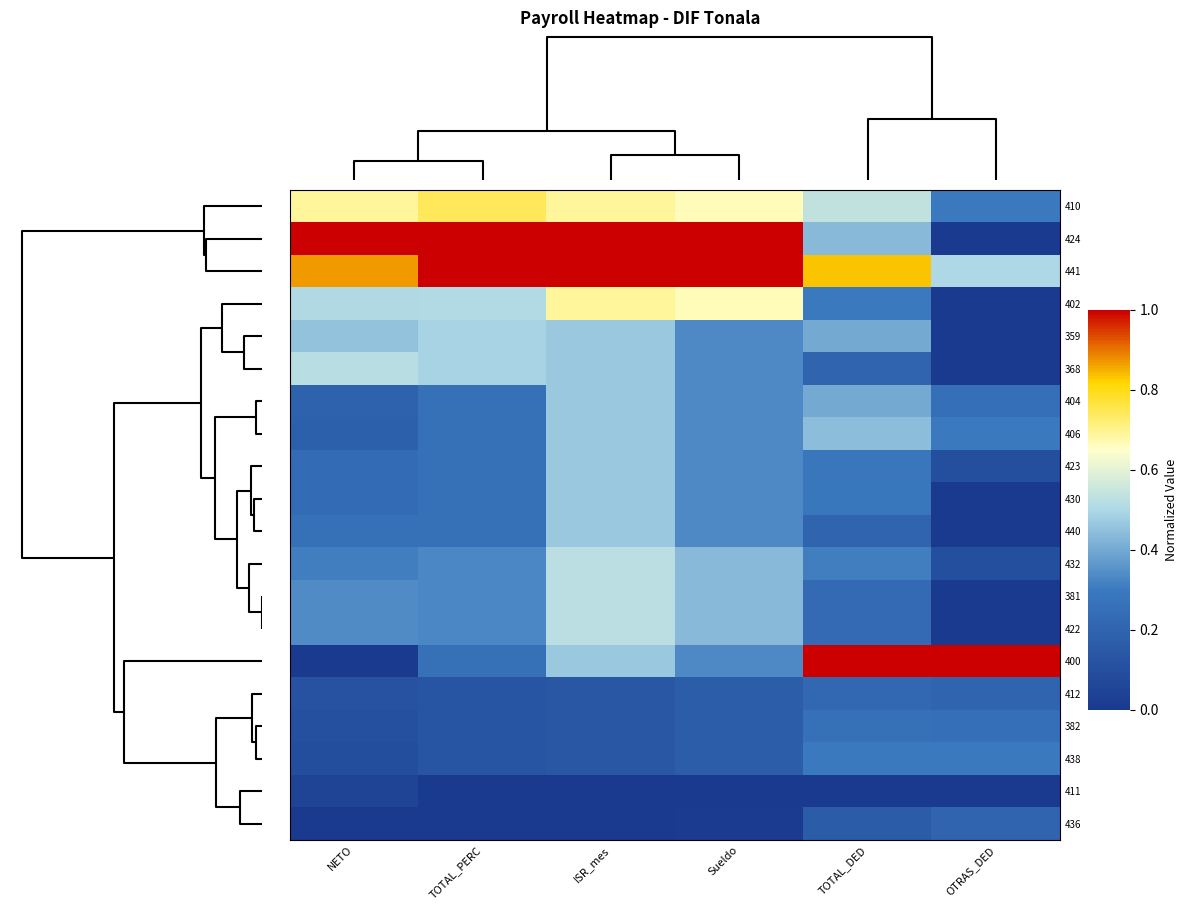

Reading left to right, what are all the values shown in this chart?

410: NETO=0.7	TOTAL_PERC=0.7	ISR_mes=0.7	Sueldo=0.7	TOTAL_DED=0.5	OTRAS_DED=0.3
424: NETO=1.0	TOTAL_PERC=1.0	ISR_mes=1.0	Sueldo=1.0	TOTAL_DED=0.4	OTRAS_DED=0.0
441: NETO=0.9	TOTAL_PERC=1.0	ISR_mes=1.0	Sueldo=1.0	TOTAL_DED=0.8	OTRAS_DED=0.5
402: NETO=0.5	TOTAL_PERC=0.5	ISR_mes=0.7	Sueldo=0.7	TOTAL_DED=0.3	OTRAS_DED=0.0
359: NETO=0.5	TOTAL_PERC=0.5	ISR_mes=0.5	Sueldo=0.3	TOTAL_DED=0.4	OTRAS_DED=0.0
368: NETO=0.5	TOTAL_PERC=0.5	ISR_mes=0.5	Sueldo=0.3	TOTAL_DED=0.2	OTRAS_DED=0.0
404: NETO=0.2	TOTAL_PERC=0.3	ISR_mes=0.5	Sueldo=0.3	TOTAL_DED=0.4	OTRAS_DED=0.2
406: NETO=0.2	TOTAL_PERC=0.3	ISR_mes=0.5	Sueldo=0.3	TOTAL_DED=0.4	OTRAS_DED=0.3
423: NETO=0.2	TOTAL_PERC=0.3	ISR_mes=0.5	Sueldo=0.3	TOTAL_DED=0.3	OTRAS_DED=0.1
430: NETO=0.2	TOTAL_PERC=0.3	ISR_mes=0.5	Sueldo=0.3	TOTAL_DED=0.3	OTRAS_DED=0.0
440: NETO=0.3	TOTAL_PERC=0.3	ISR_mes=0.5	Sueldo=0.3	TOTAL_DED=0.2	OTRAS_DED=0.0
432: NETO=0.3	TOTAL_PERC=0.3	ISR_mes=0.5	Sueldo=0.4	TOTAL_DED=0.3	OTRAS_DED=0.1
381: NETO=0.3	TOTAL_PERC=0.3	ISR_mes=0.5	Sueldo=0.4	TOTAL_DED=0.2	OTRAS_DED=0.0
422: NETO=0.3	TOTAL_PERC=0.3	ISR_mes=0.5	Sueldo=0.4	TOTAL_DED=0.2	OTRAS_DED=0.0
400: NETO=0.0	TOTAL_PERC=0.3	ISR_mes=0.5	Sueldo=0.3	TOTAL_DED=1.0	OTRAS_DED=1.0
412: NETO=0.1	TOTAL_PERC=0.1	ISR_mes=0.1	Sueldo=0.2	TOTAL_DED=0.2	OTRAS_DED=0.2
382: NETO=0.1	TOTAL_PERC=0.1	ISR_mes=0.1	Sueldo=0.2	TOTAL_DED=0.3	OTRAS_DED=0.2
438: NETO=0.1	TOTAL_PERC=0.1	ISR_mes=0.1	Sueldo=0.2	TOTAL_DED=0.3	OTRAS_DED=0.3
411: NETO=0.0	TOTAL_PERC=0.0	ISR_mes=0.0	Sueldo=0.0	TOTAL_DED=0.0	OTRAS_DED=0.0
436: NETO=0.0	TOTAL_PERC=0.0	ISR_mes=0.0	Sueldo=0.0	TOTAL_DED=0.2	OTRAS_DED=0.2